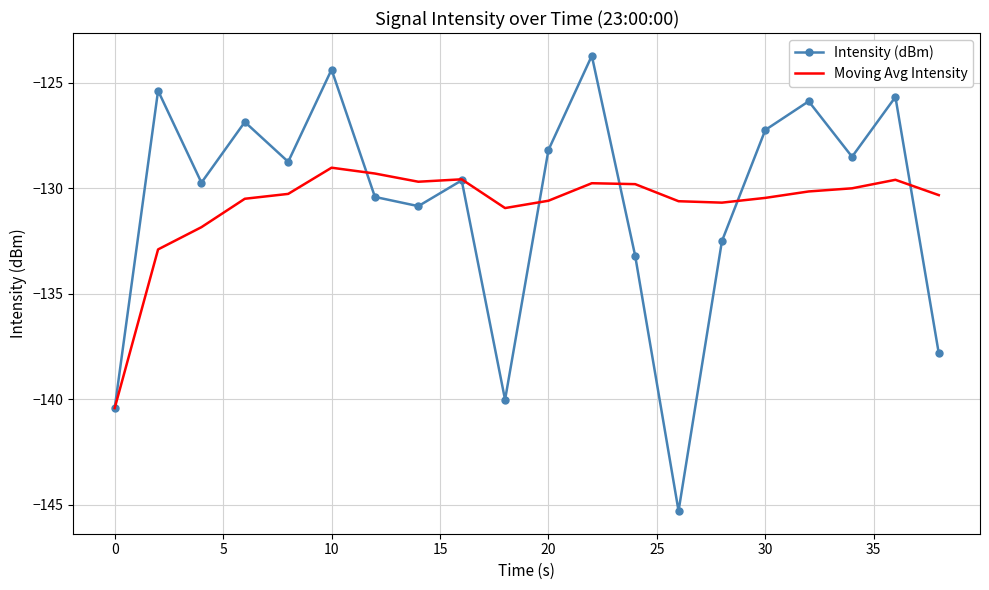

What is the maximum value for Moving Avg Intensity?

-129.0